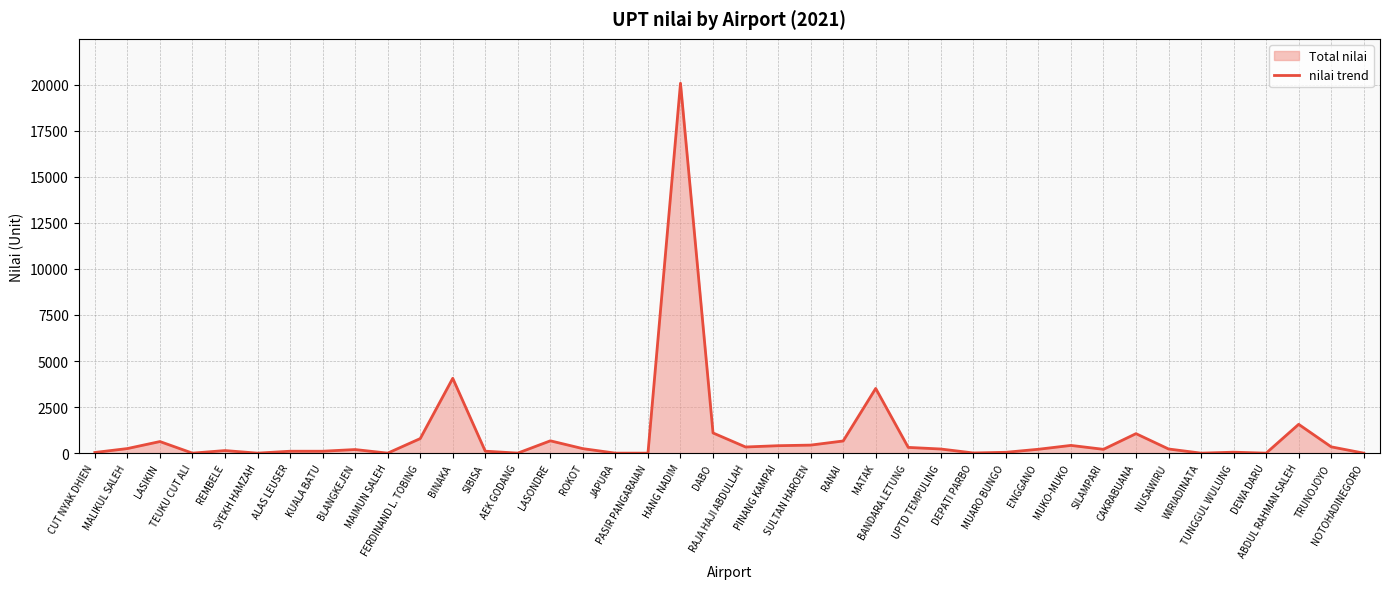

What is the change in value from MAIMUN SALEH to LASONDRE?

+669